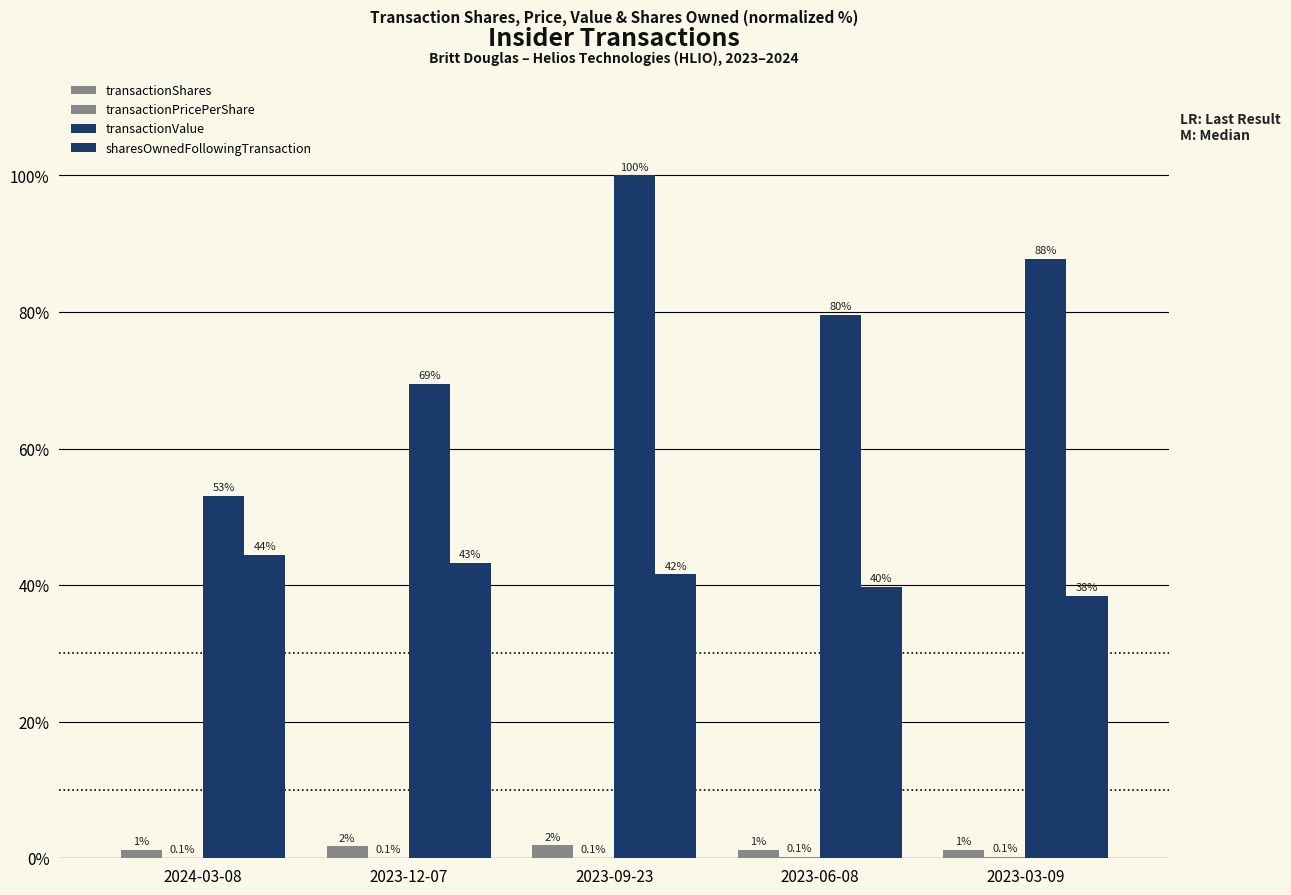

What is the label of the 5th bar from the right?

2024-03-08